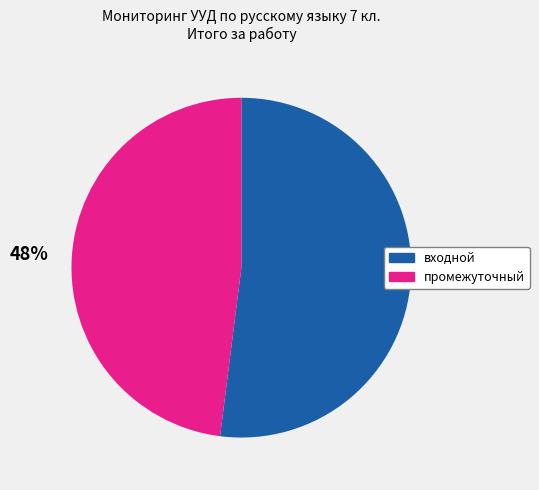

The промежуточный slice represents 59% of the pie. True or false?

False